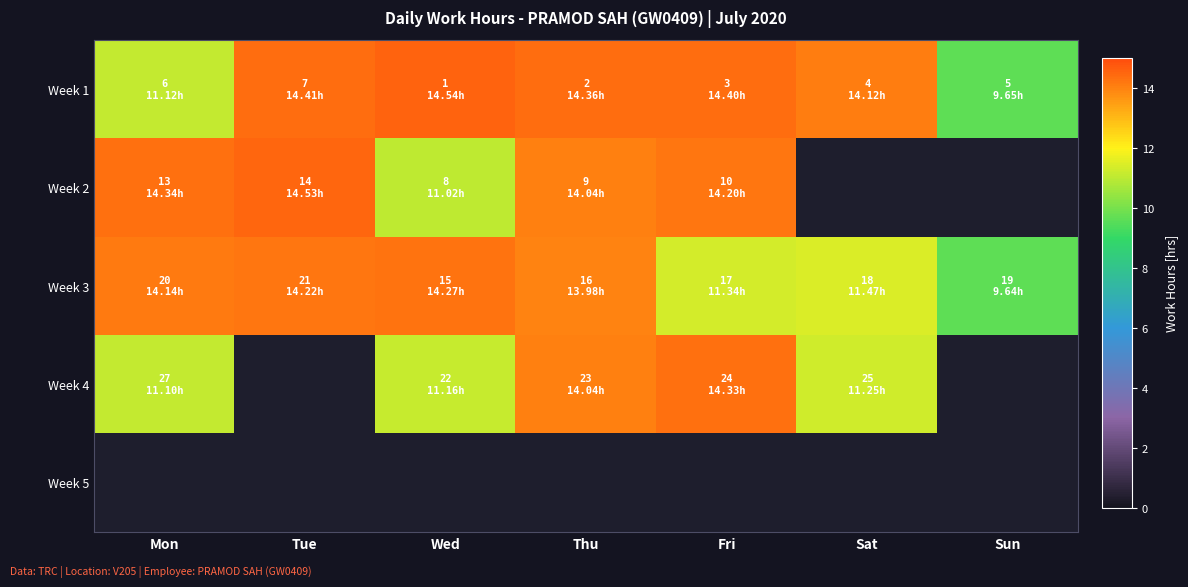

What is the minimum value shown in the chart?

9.6